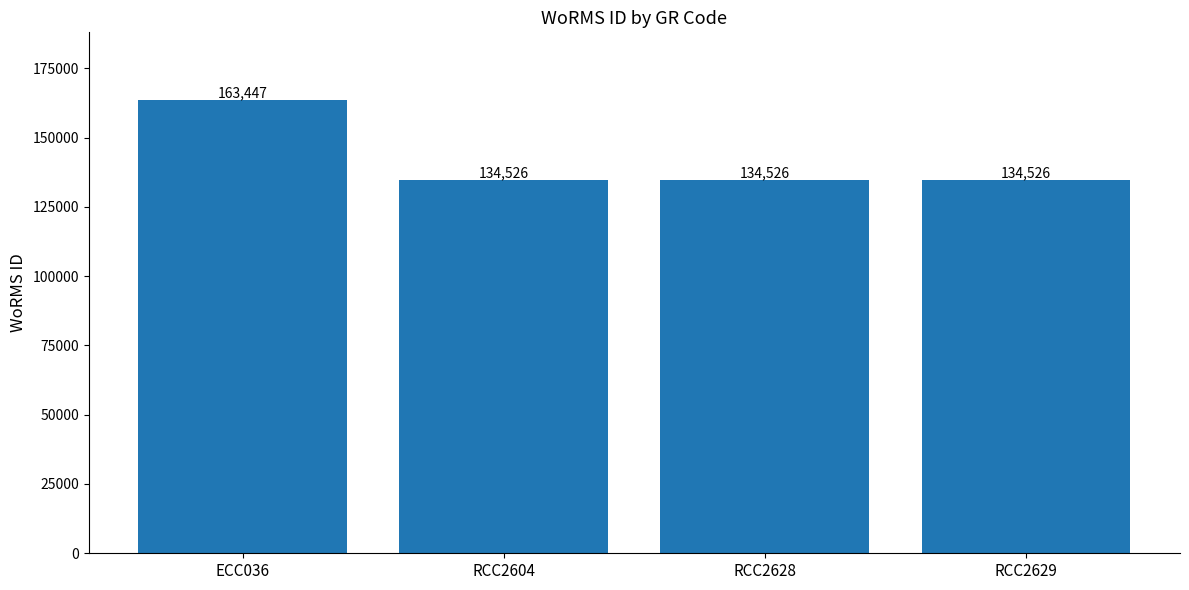

Are the bars horizontal?

No